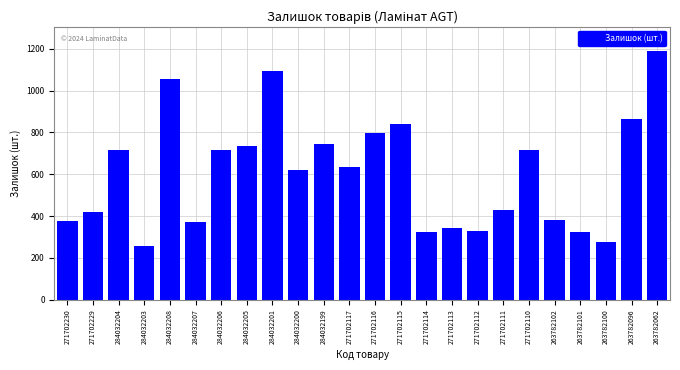

What is the label of the 17th bar from the right?

284032205